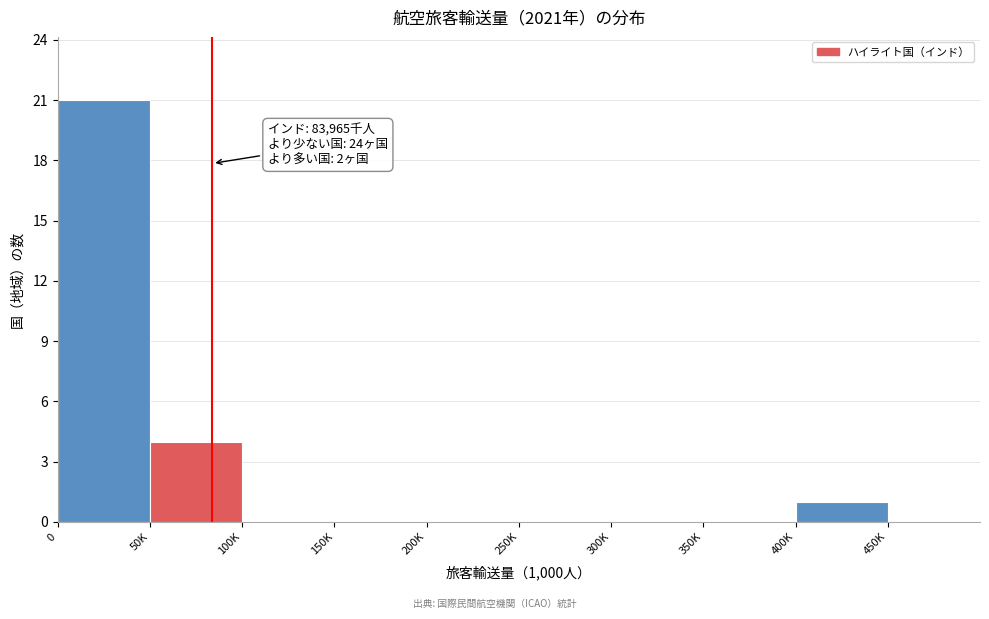

Reading right to left, what are all the values shown in this chart?

450K=0	400K=1	350K=0	300K=0	250K=0	200K=0	150K=0	100K=0	50K=4	0=21